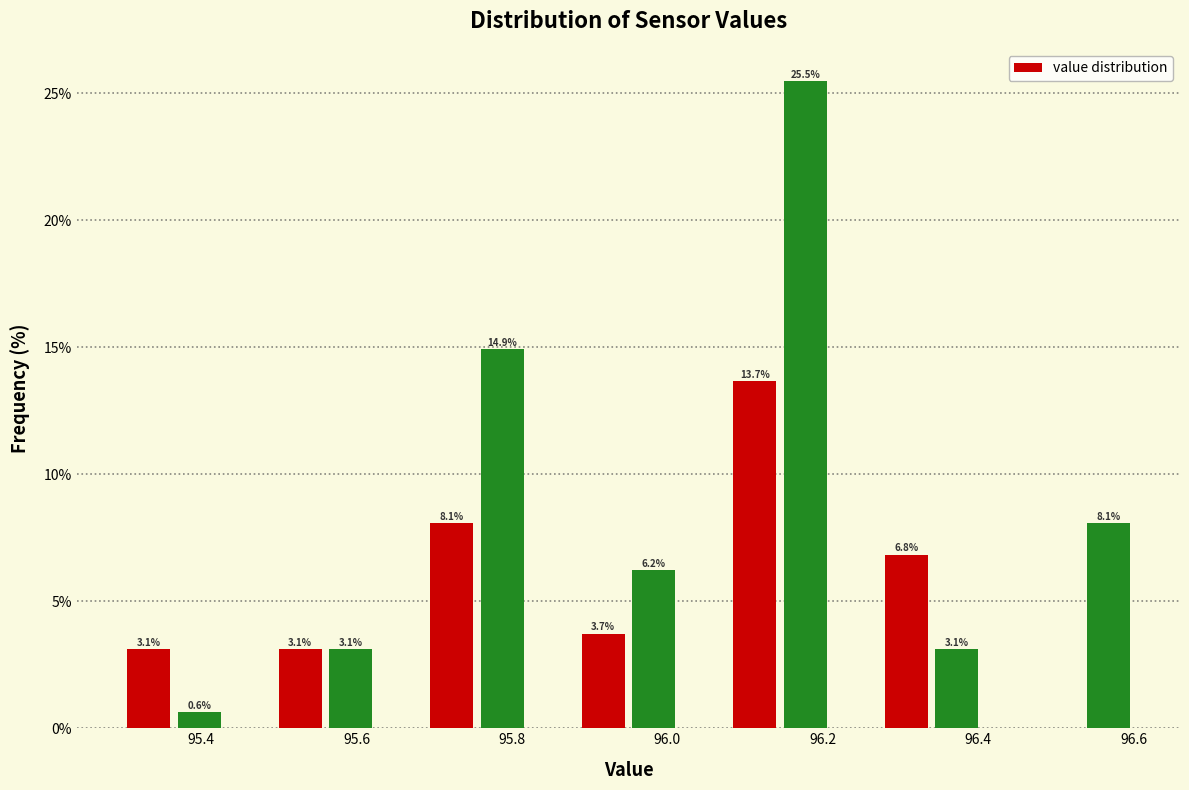

Around what value on the x-axis is the tallest bar? Give the approximate position of its centre, as read against the axis.

96.18